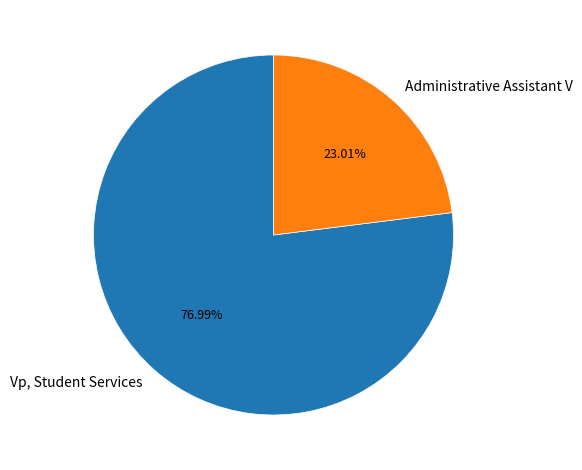

Combined, what portion of the pie is Vp, Student Services and Administrative Assistant V?

100.0%